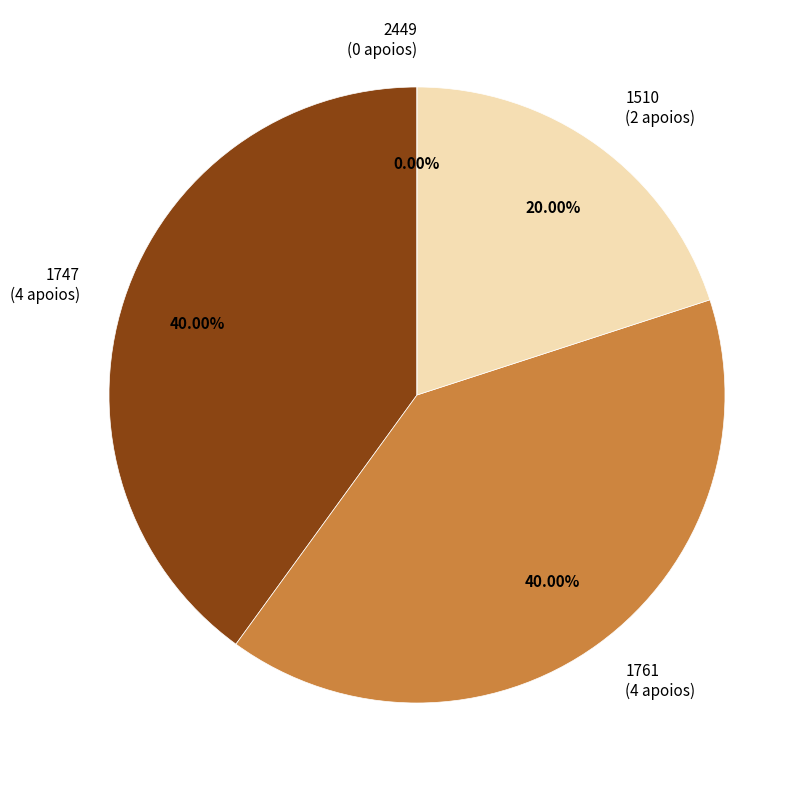

Does 2449 account for over 50% of the chart?

No